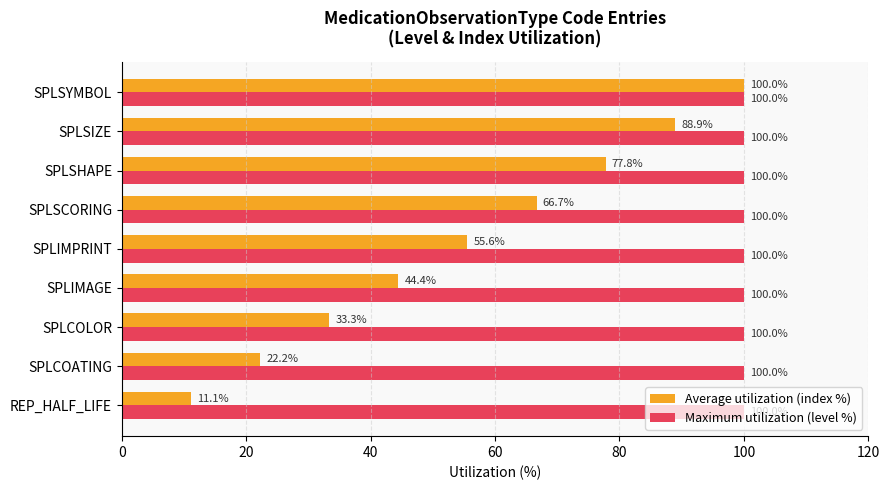

Which series has the largest total across all categories?

Maximum utilization (level %)